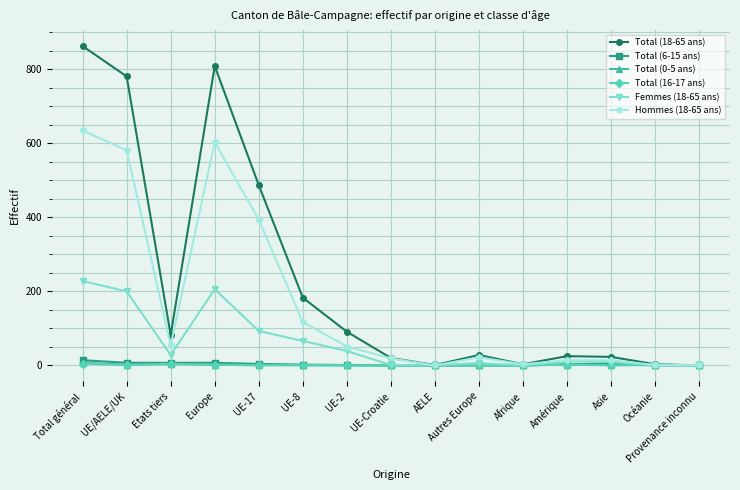

At which category does Total (18-65 ans) reach its first local peak?

Europe